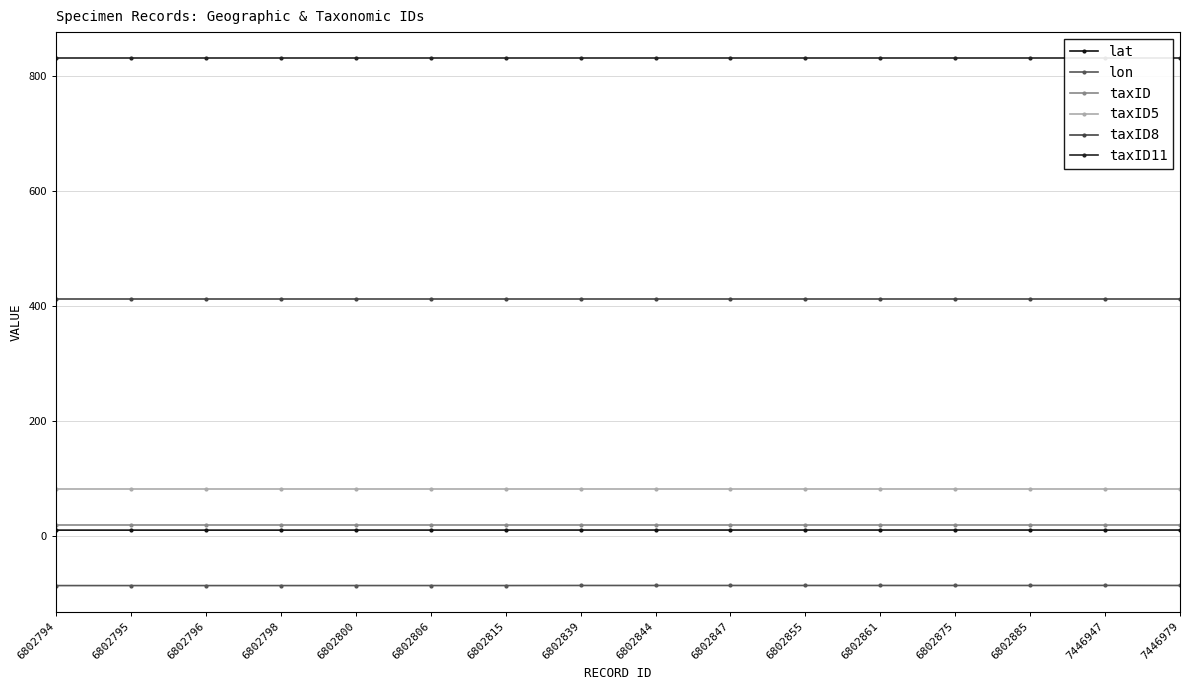

Which series has the widest spread of values?

lon